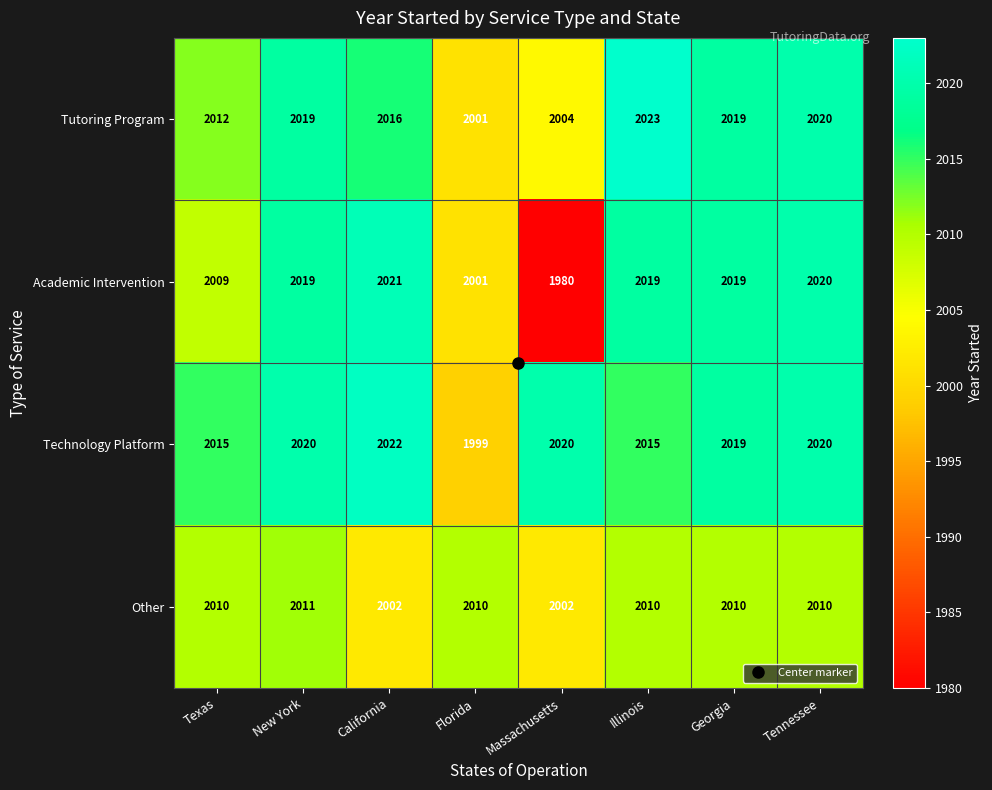

At which category is the sum across all series the highest?

Tennessee